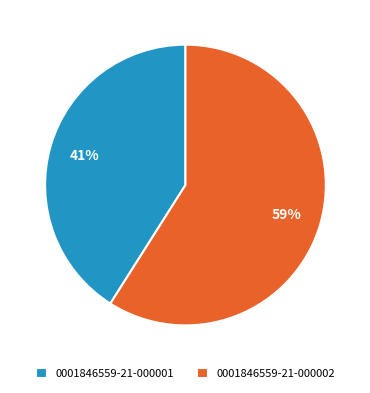

To the nearest percent, what is the average slice percentage?

50%